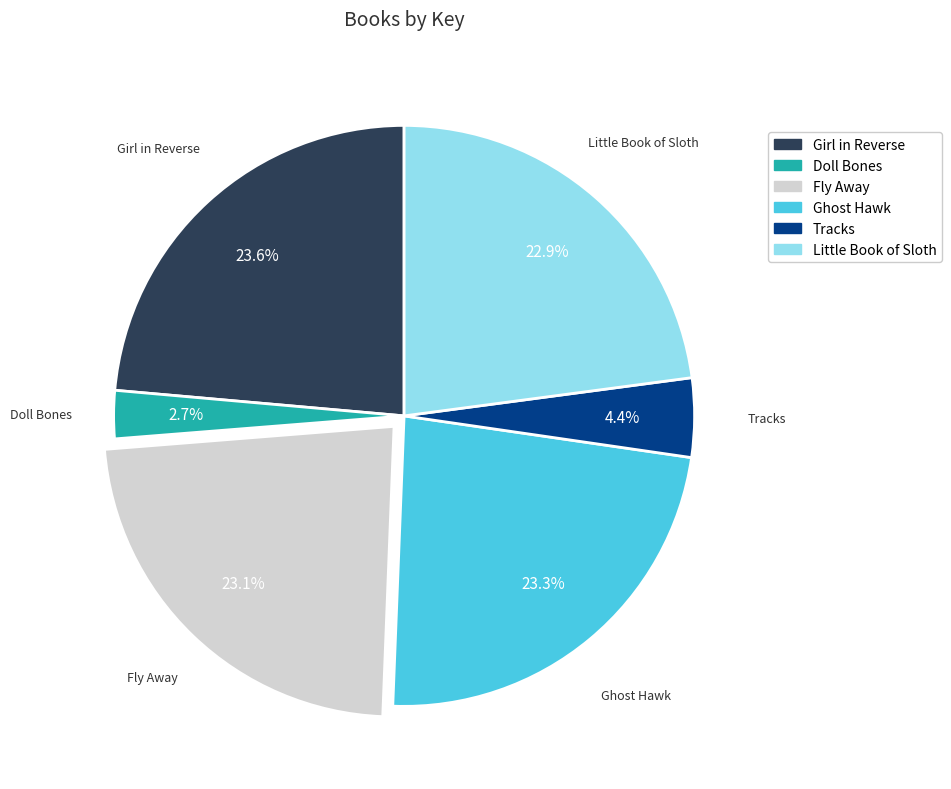

Which category has the smallest portion of the pie?

Doll Bones